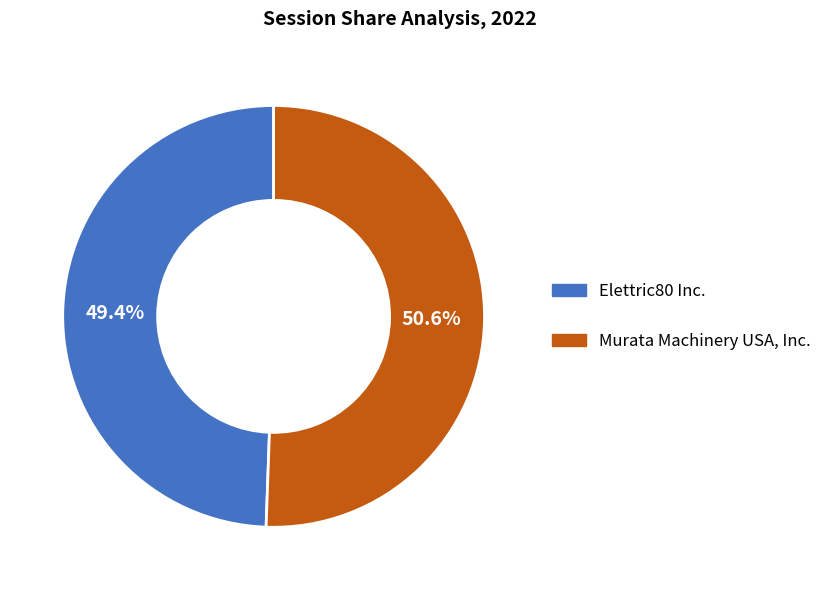

Which category has the biggest portion of the pie?

Murata Machinery USA, Inc.